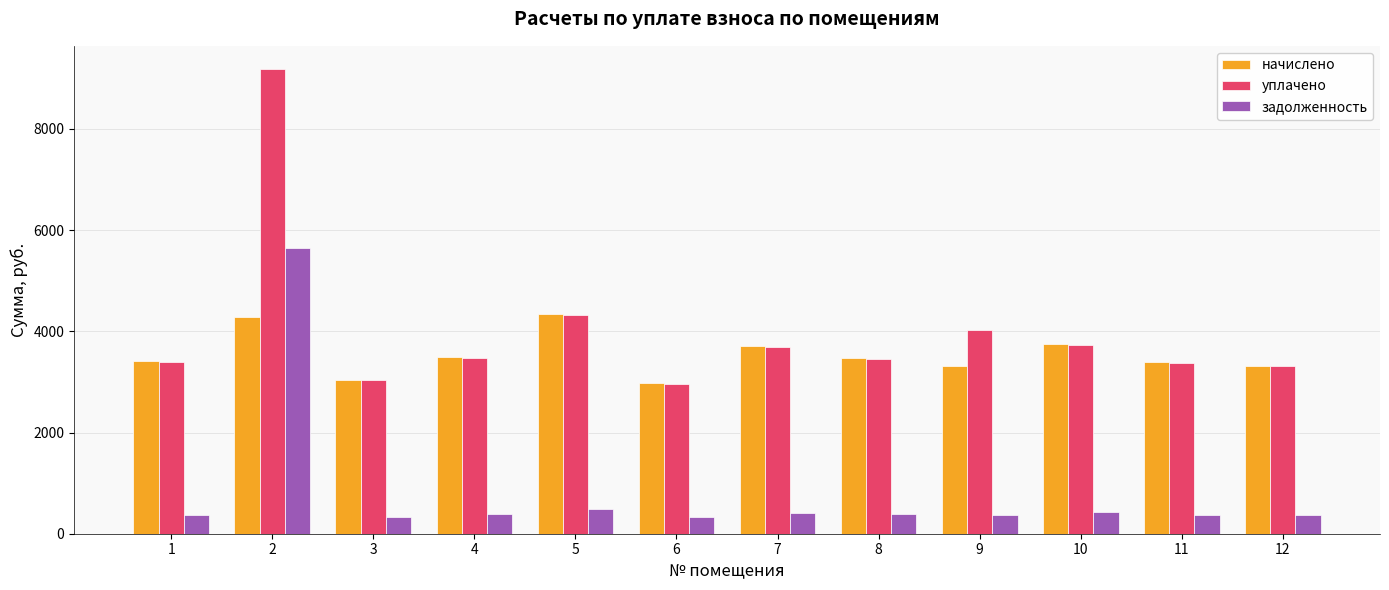

Which series has the largest total across all categories?

уплачено